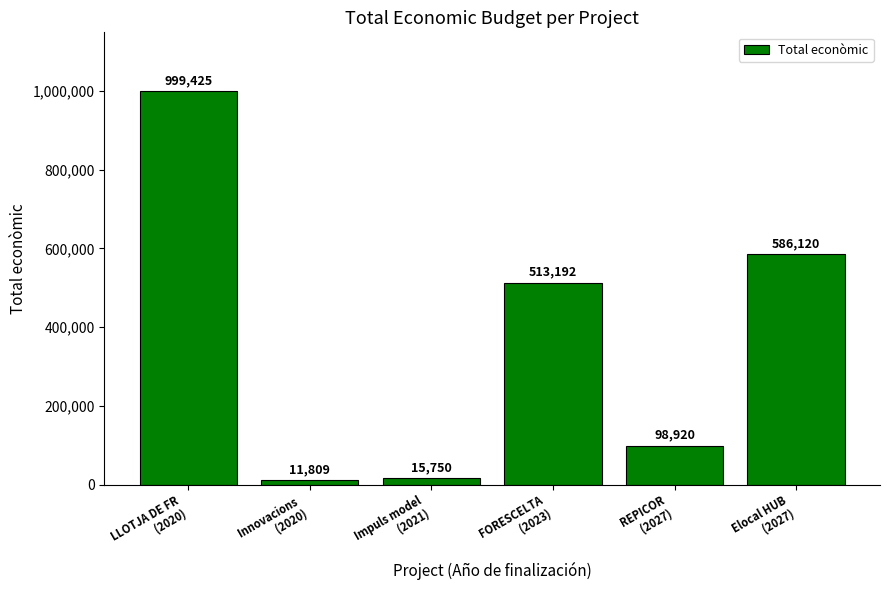

At which label is the value closest to 505617?

FORESCELTA
(2023)